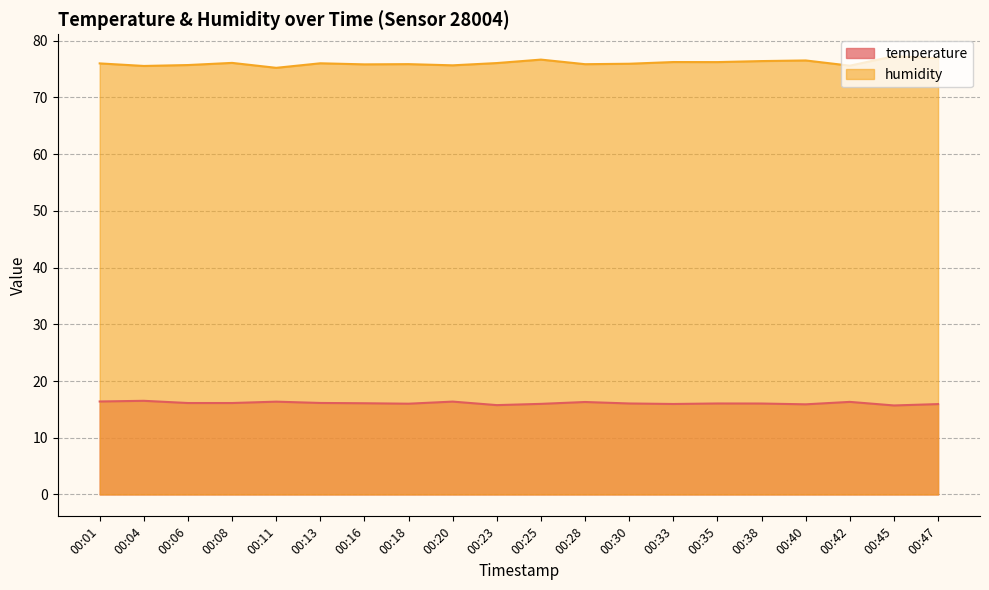

How many lines are shown in the chart?

2